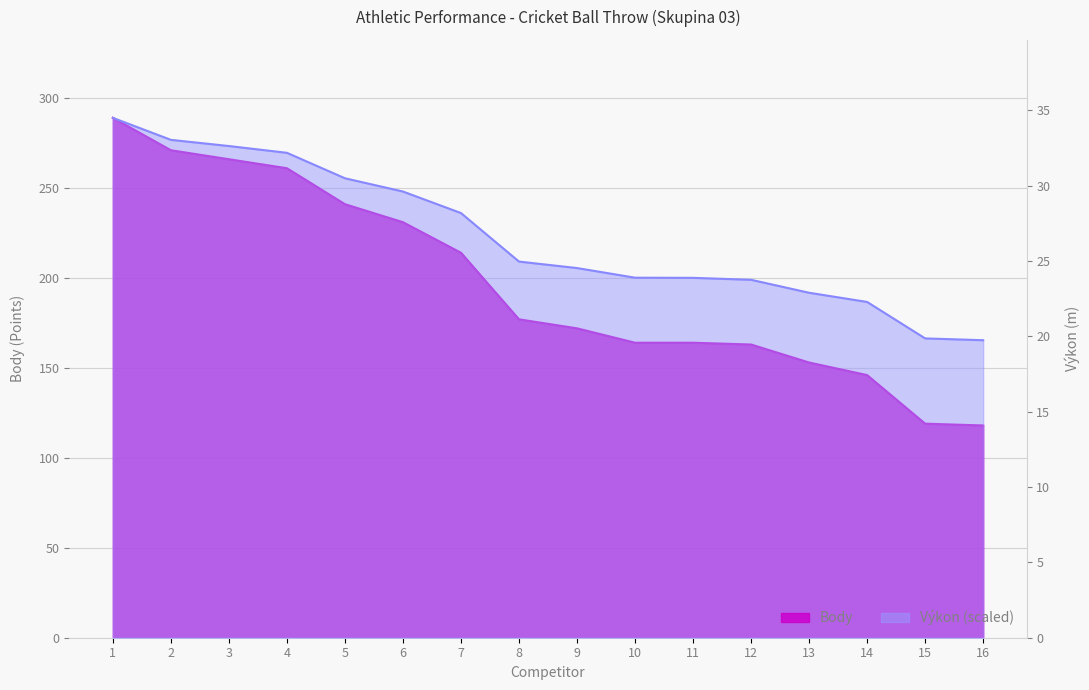

Reading left to right, extract all data points from this chart.

Body: 289.0	271.0	266.0	261.0	241.0	231.0	214.0	177.0	172.0	164.0	164.0	163.0	153.0	146.0	119.0	118.0
Výkon: 289.0	276.8	273.3	269.6	255.4	248.0	236.1	209.1	205.5	200.1	200.1	199.0	191.8	186.7	166.4	165.4